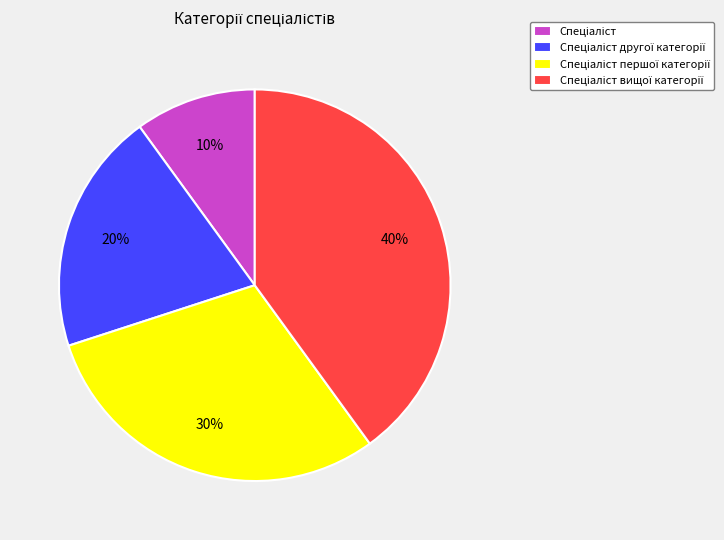

To the nearest percent, what is the difference between the largest and smallest slice percentages?

30%